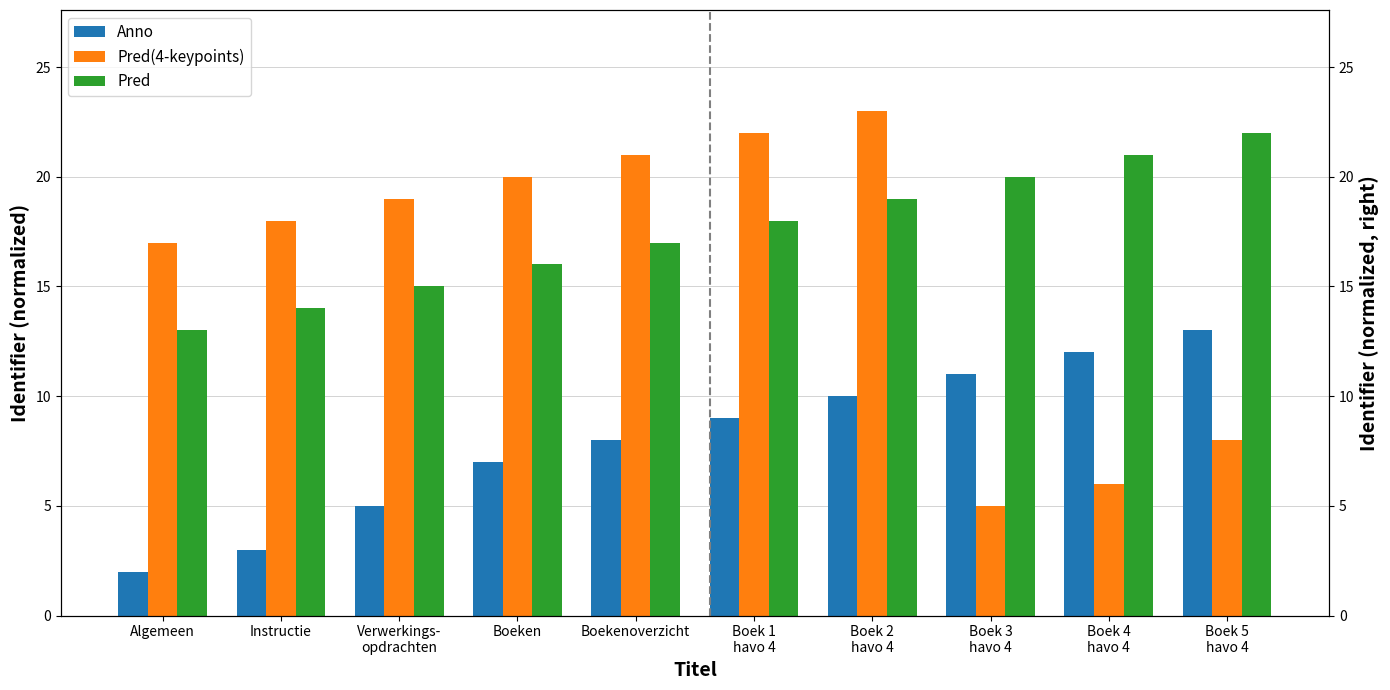

What is the label of the 7th bar from the left?

Boek 2
havo 4